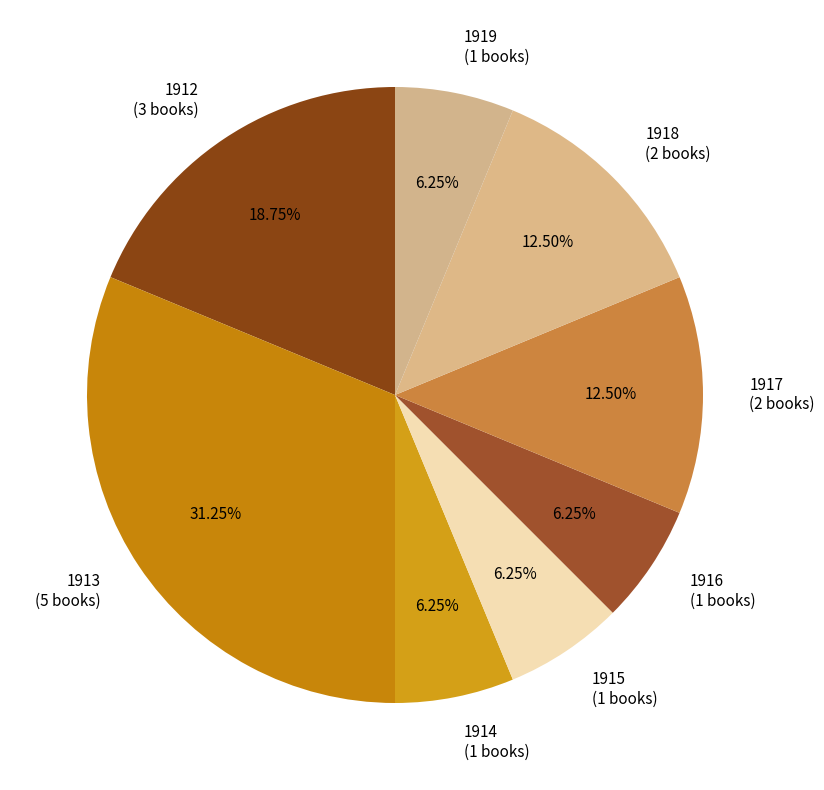

To the nearest percent, what is the difference between the 1916 and 1913 slice percentages?

25%